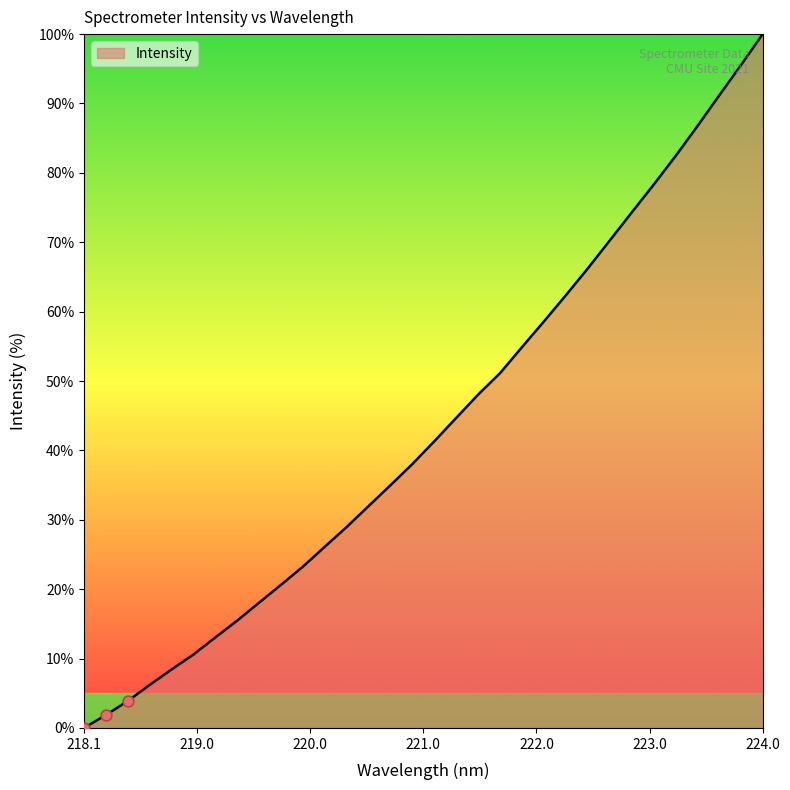

What is the greatest value displayed?

100.0